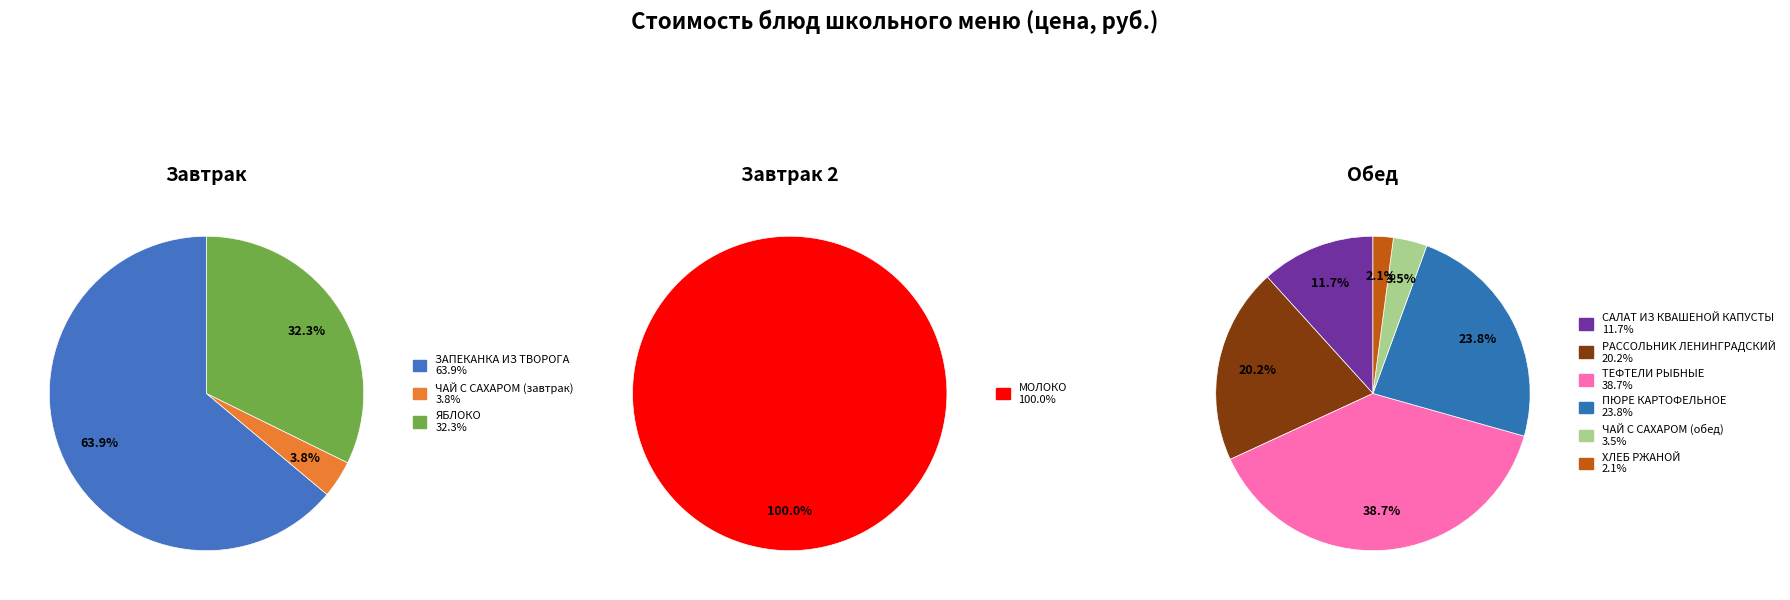

Does РАССОЛЬНИК ЛЕНИНГРАДСКИЙ represent more than half of the total?

No